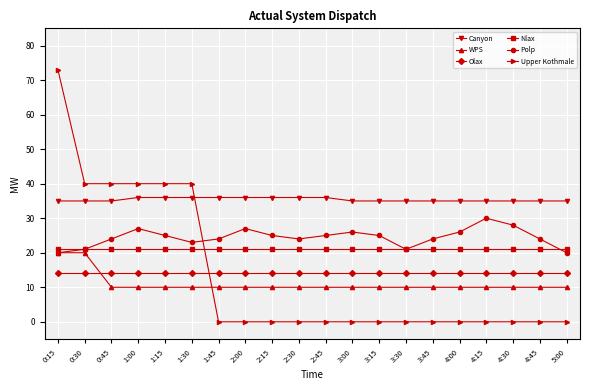

True or false: Canyon and Olax cross at least once.

False